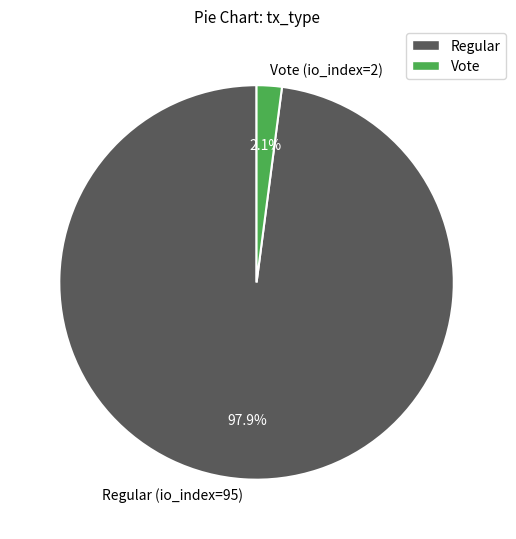

What is the largest slice in the pie chart?

Regular (io_index=95)